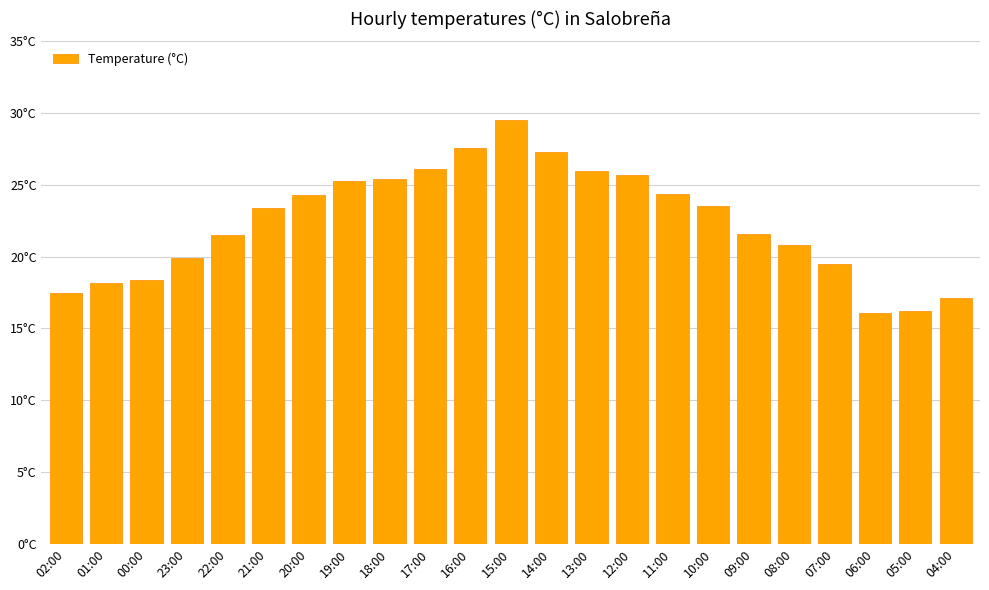

Are the bars horizontal?

No